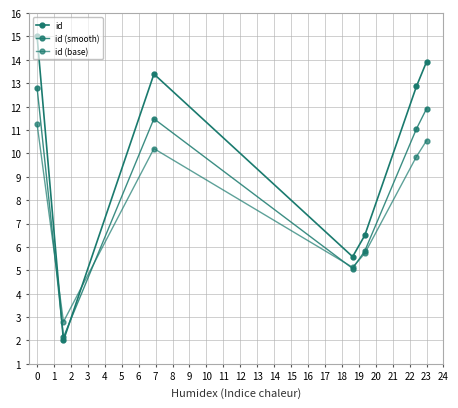

Does the chart have visible grid lines?

Yes